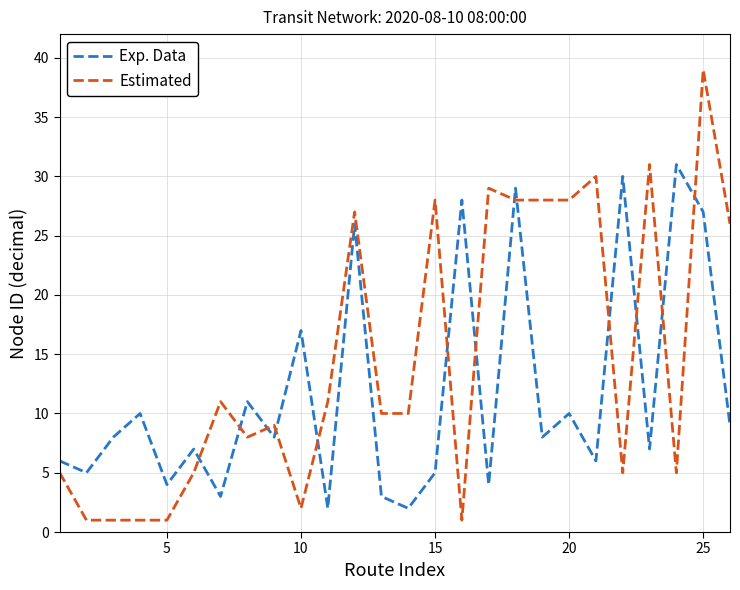

What are all the series names shown in the legend?

Exp. Data, Estimated